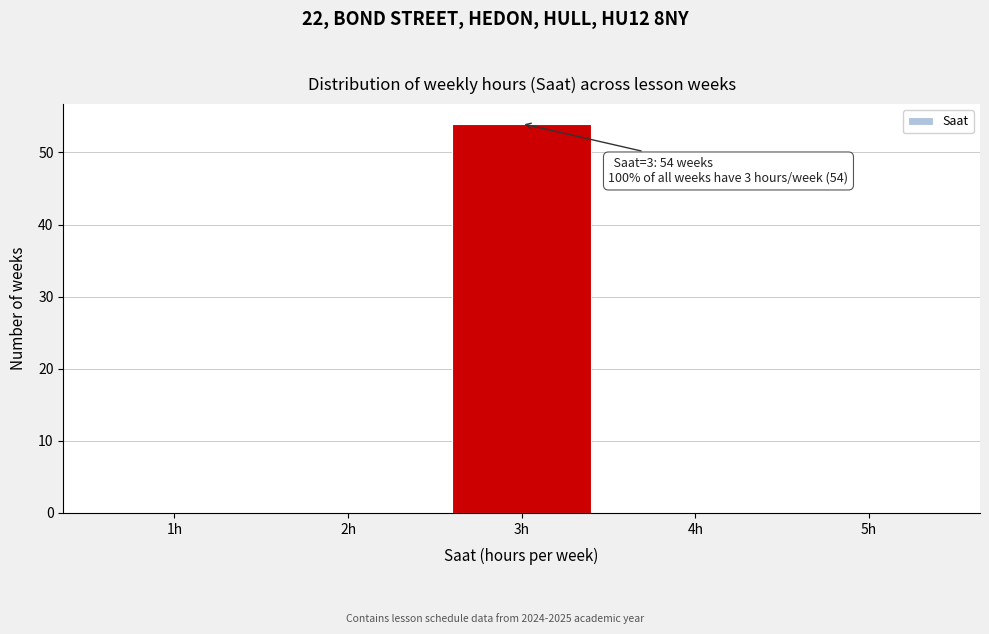

Which range on the x-axis has the tallest bar?

2.5 to 3.5